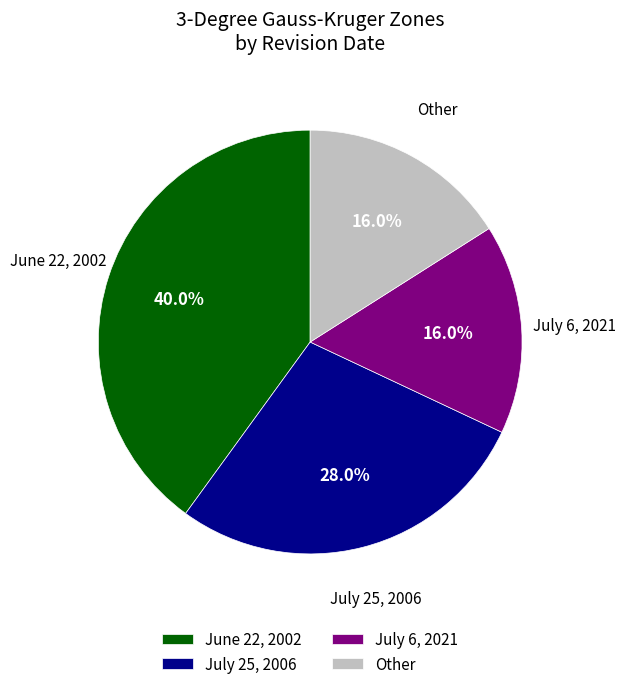

Is there a majority slice in this chart?

No